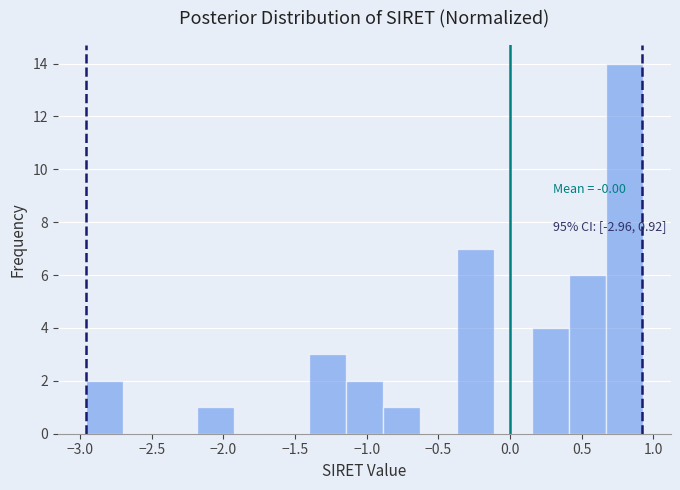

Which range on the x-axis has the tallest bar?

0.65 to 0.95